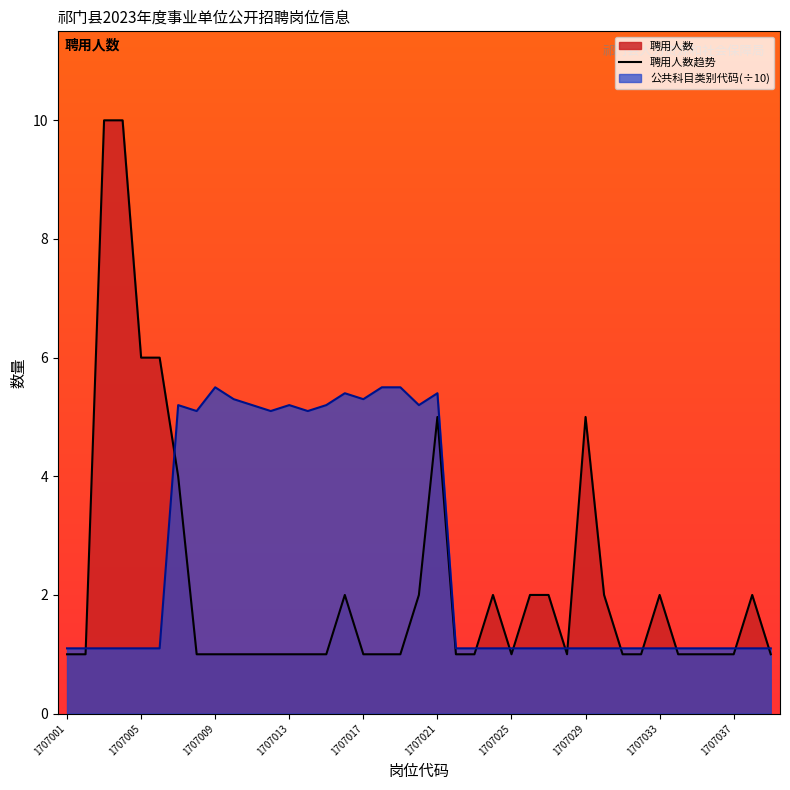

Where do 公共科目类别代码 and 聘用人数 first cross each other?

1707002 and 1707003